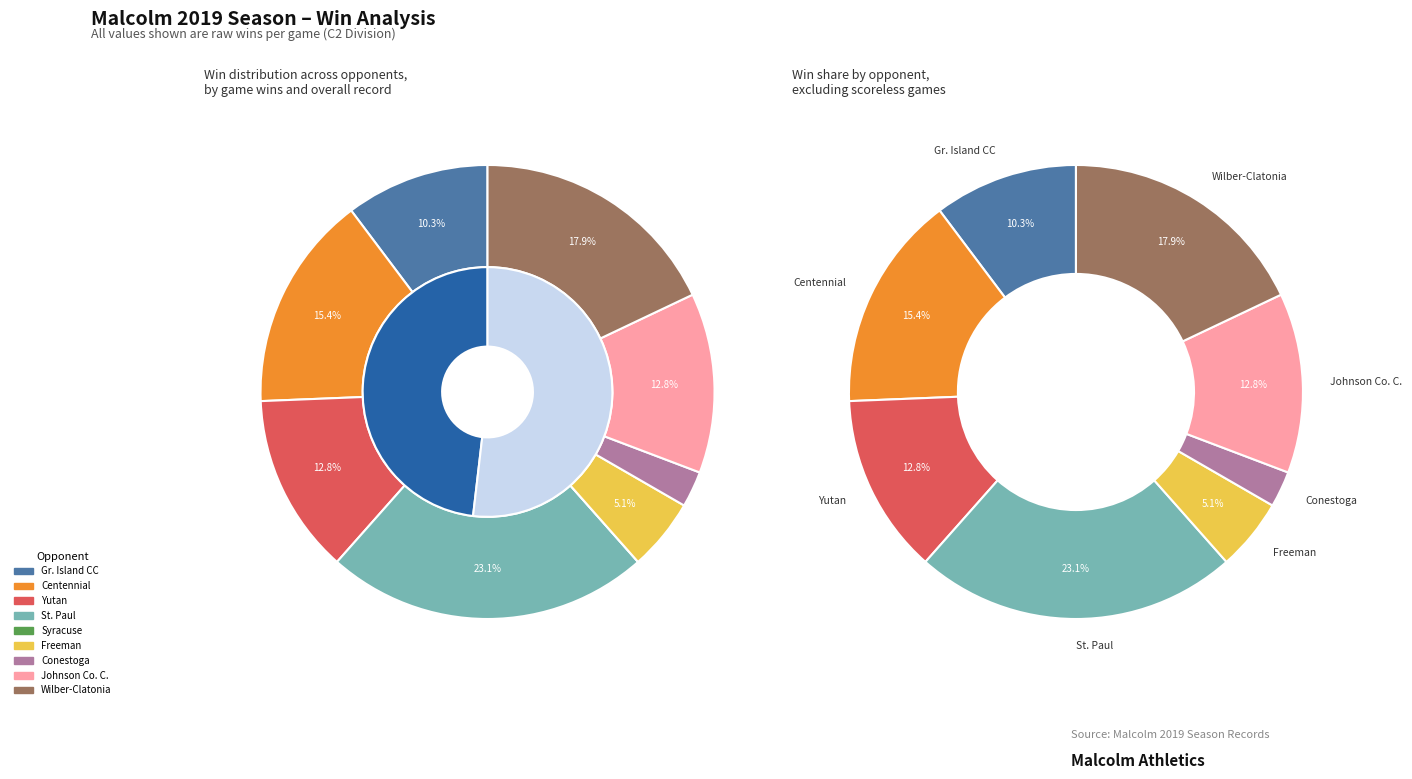

True or false: @ Freeman accounts for 5% of the total.

True